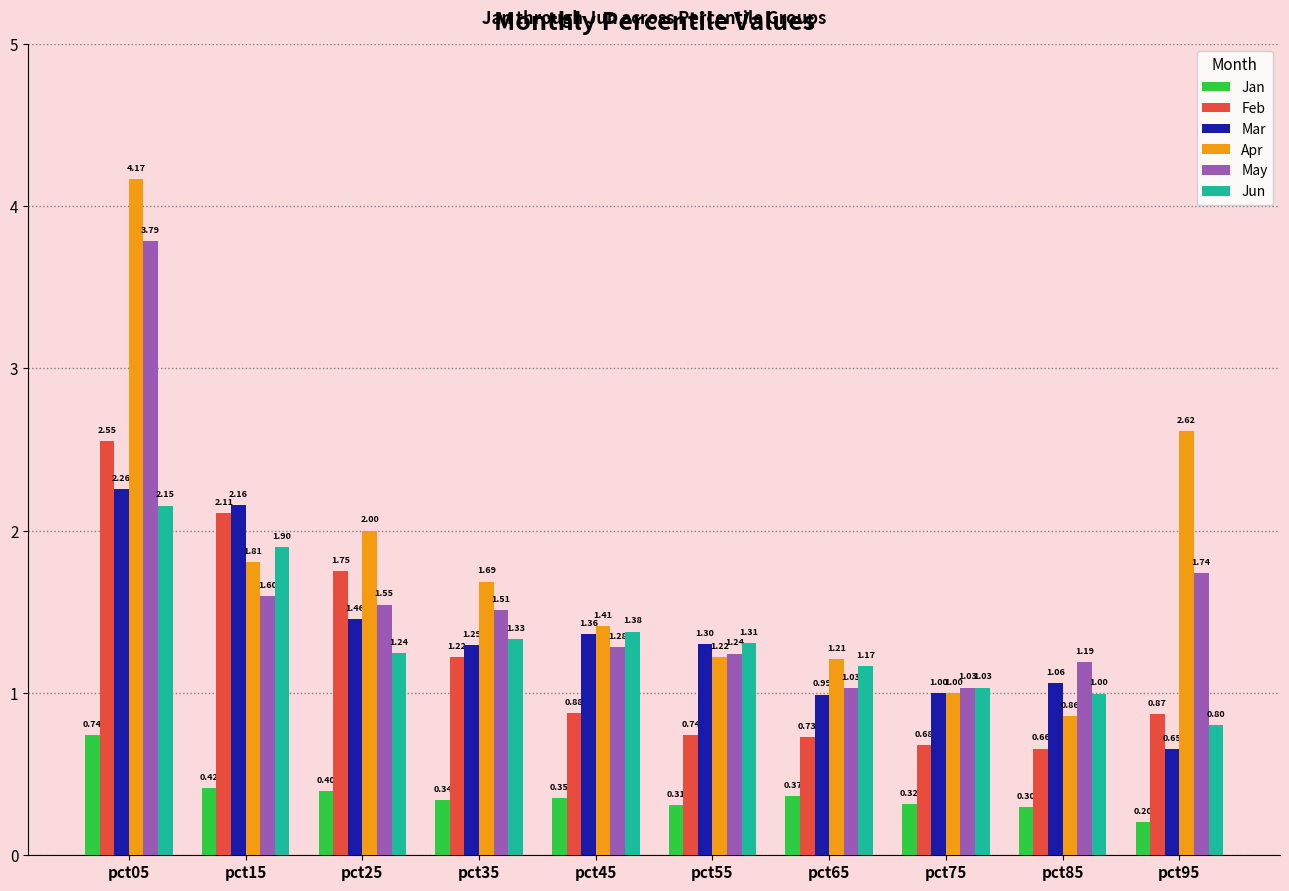

How many categories are shown in the chart?

10